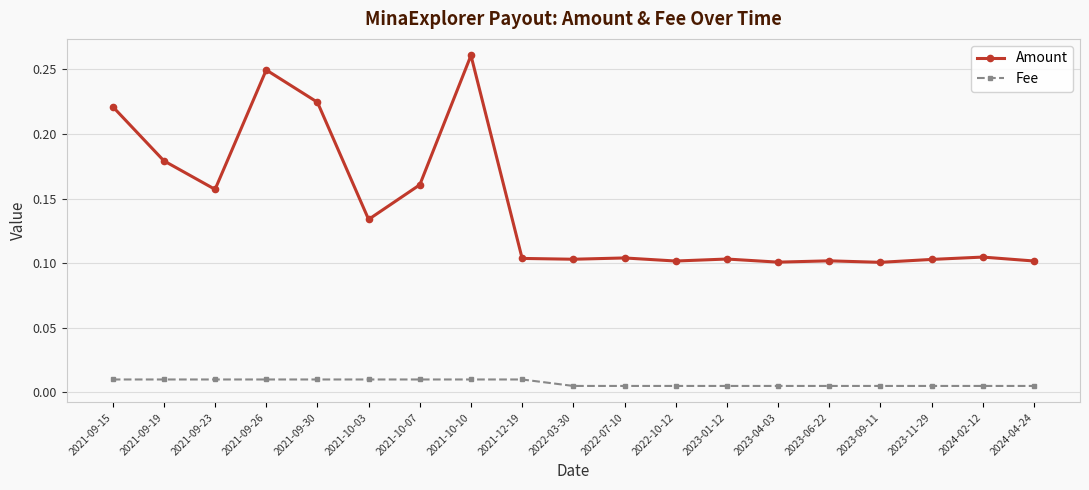

Which category has the highest value in the Amount series?

2021-10-10